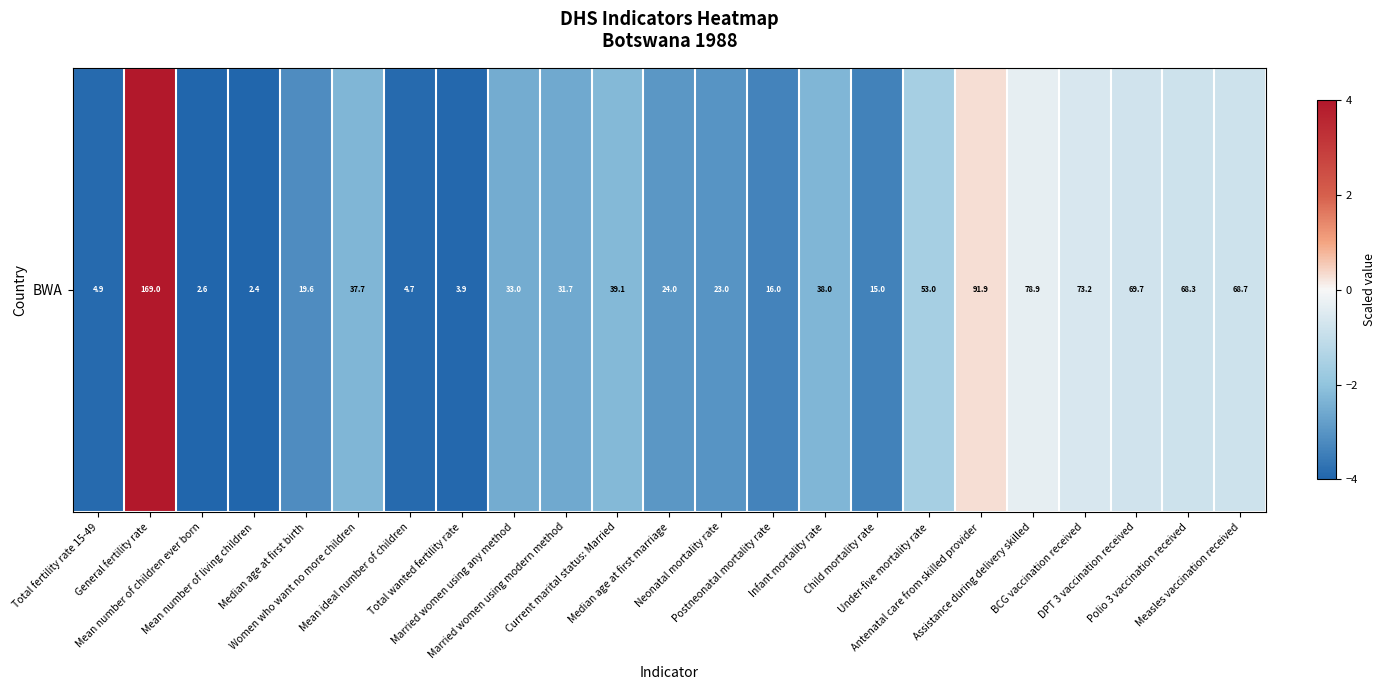

What is the average value?

-2.1